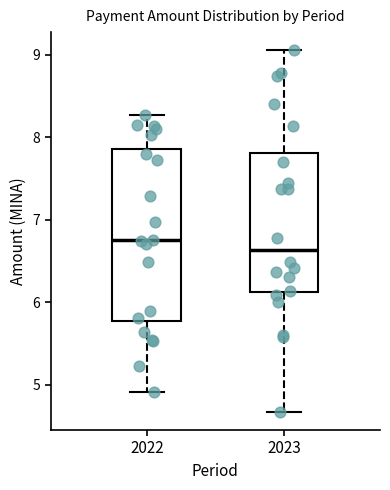

Where is the lower edge of the box at x = 2022 on the y-axis? The values are not printed on the chart, so give them approximately, as read against the axis.

5.8